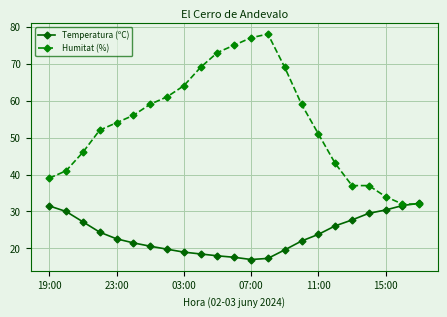

True or false: Humitat (%) has more than 0 points higher than both neighbors.

True